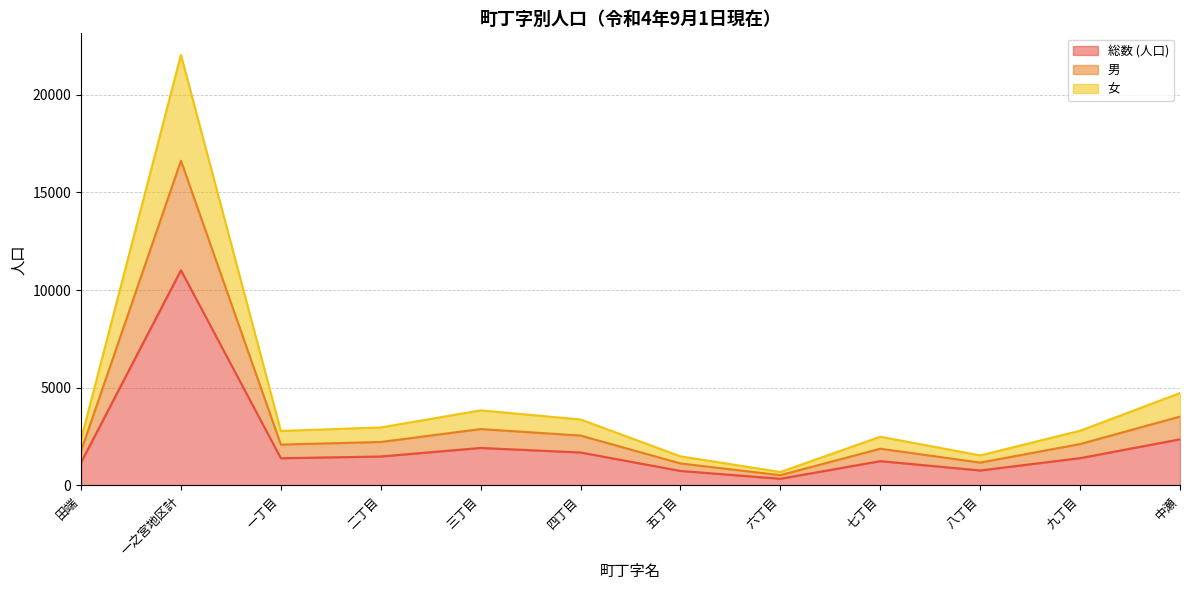

What is the spread (max minus min) of values at 一之宮地区計?

11017